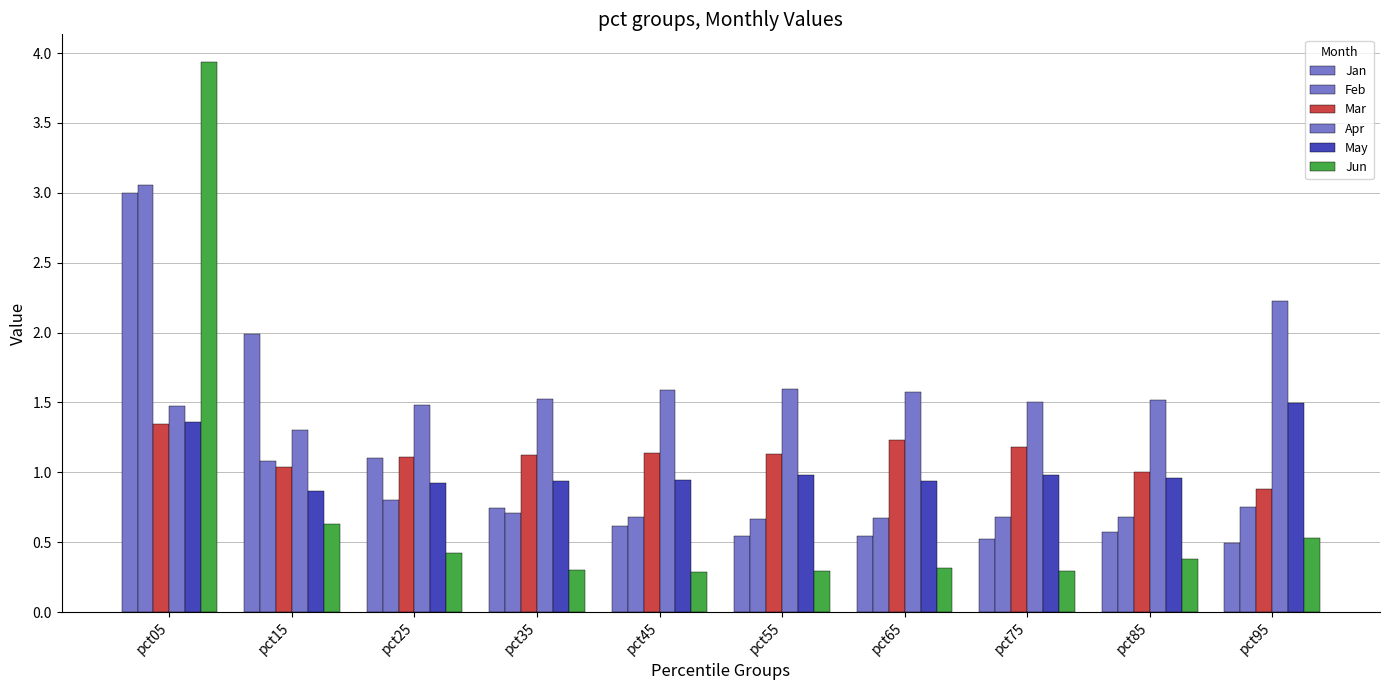

What is the difference between the Jan values at pct15 and pct95?

1.5